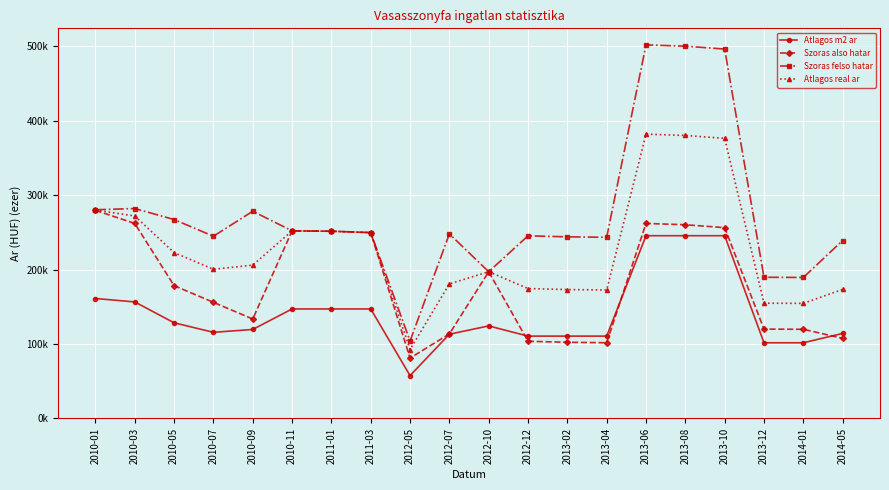

What is the label of the 9th point from the right?

2012-12